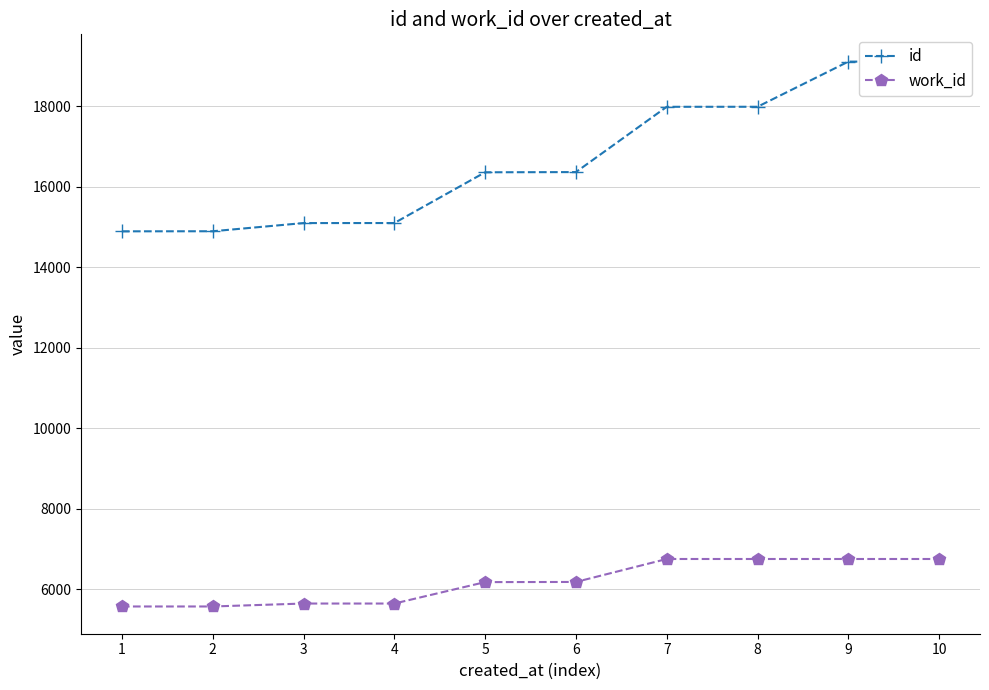

What is the maximum value for work_id?

6753